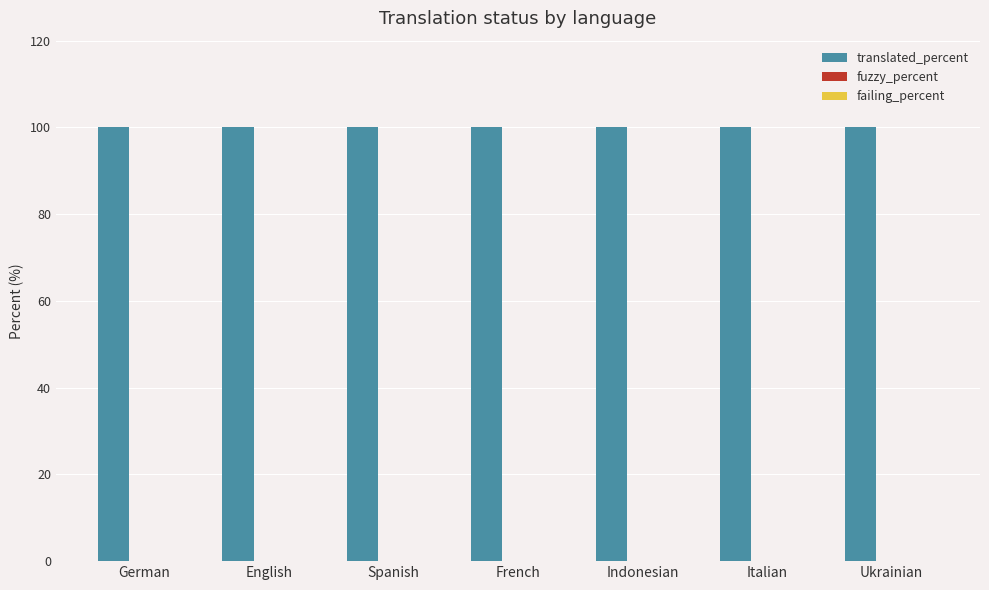

Between English and French, which series saw the biggest shift?

translated_percent